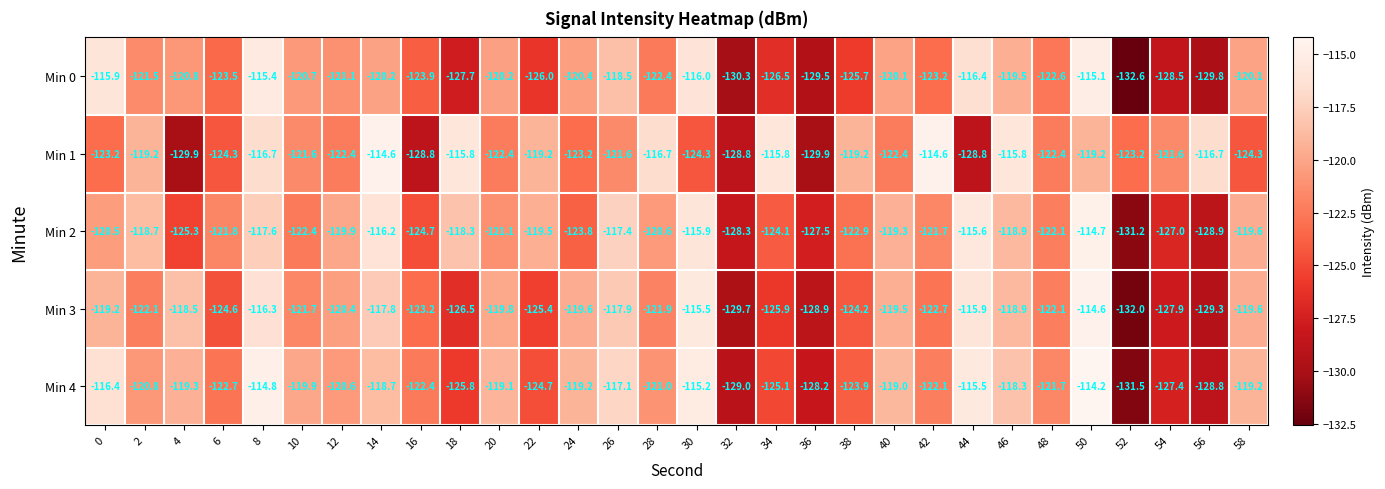

Which label corresponds to the smallest value in the chart?

52